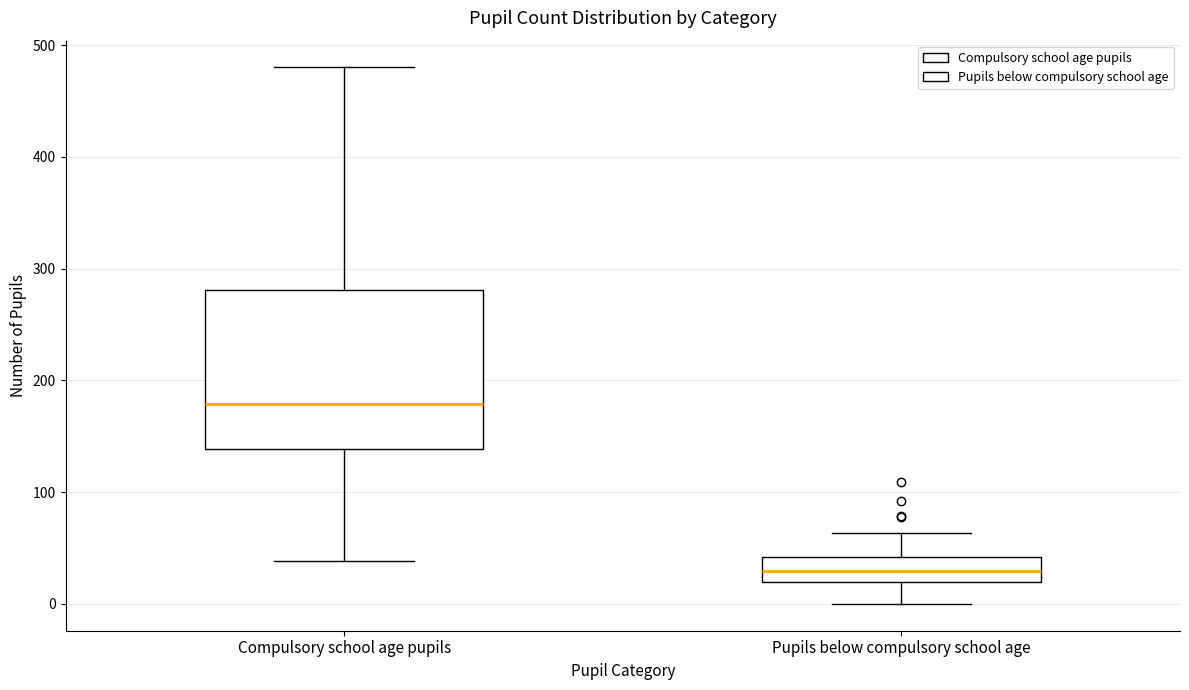

Reading left to right, read every box against the y-axis: the position of its median line, the range the box covers, and the ends of its whiskers. The values are not printed on the chart, so give them approximately, as read against the axis.

Compulsory school age pupils: median 180, box 140 to 280, whiskers 40 to 480
Pupils below compulsory school age: median 30, box 20 to 40, whiskers 0 to 60